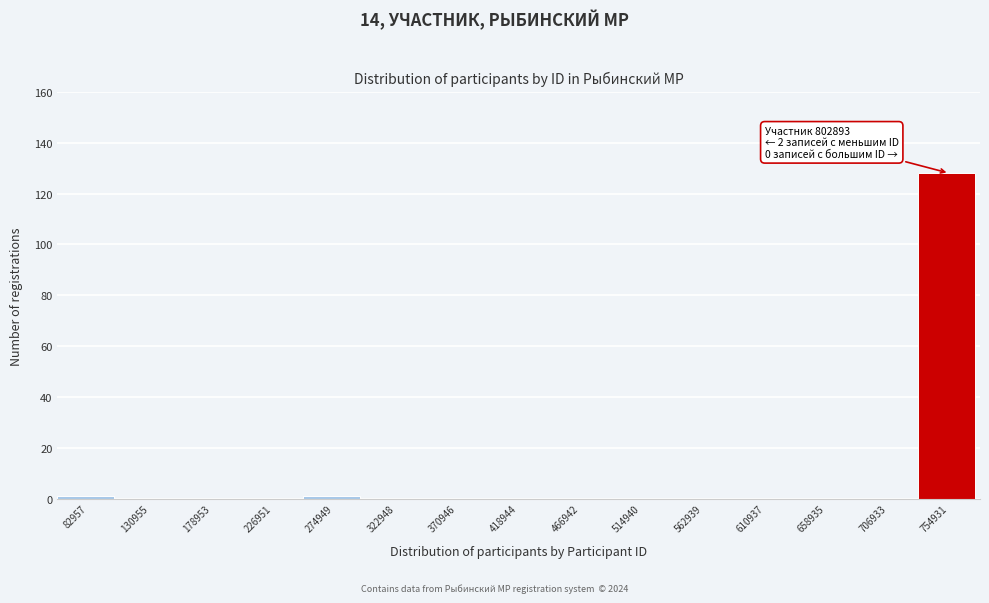

Reading left to right, what are all the values shown in this chart?

82957=1	130955=0	178953=0	226951=0	274949=1	322948=0	370946=0	418944=0	466942=0	514940=0	562939=0	610937=0	658935=0	706933=0	754931=128